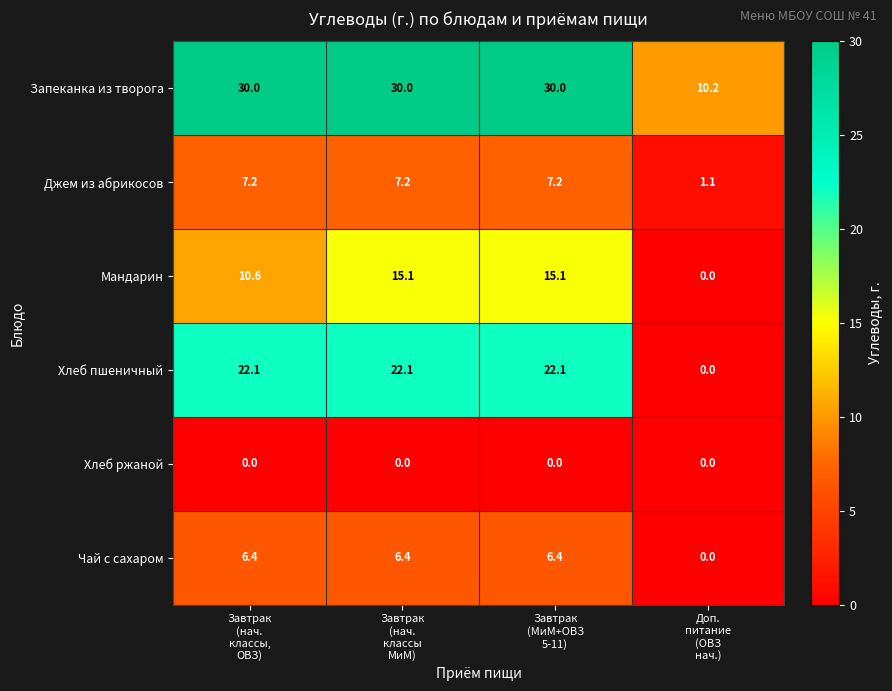

Which series has the largest total across all categories?

Запеканка из творога